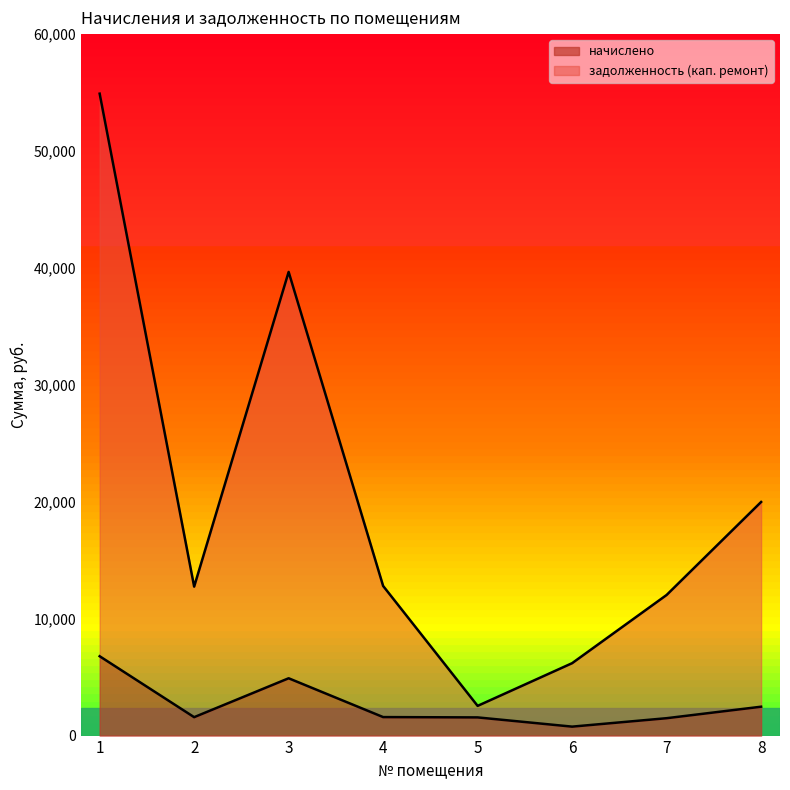

What is the total value across all series at 7?

12027.1